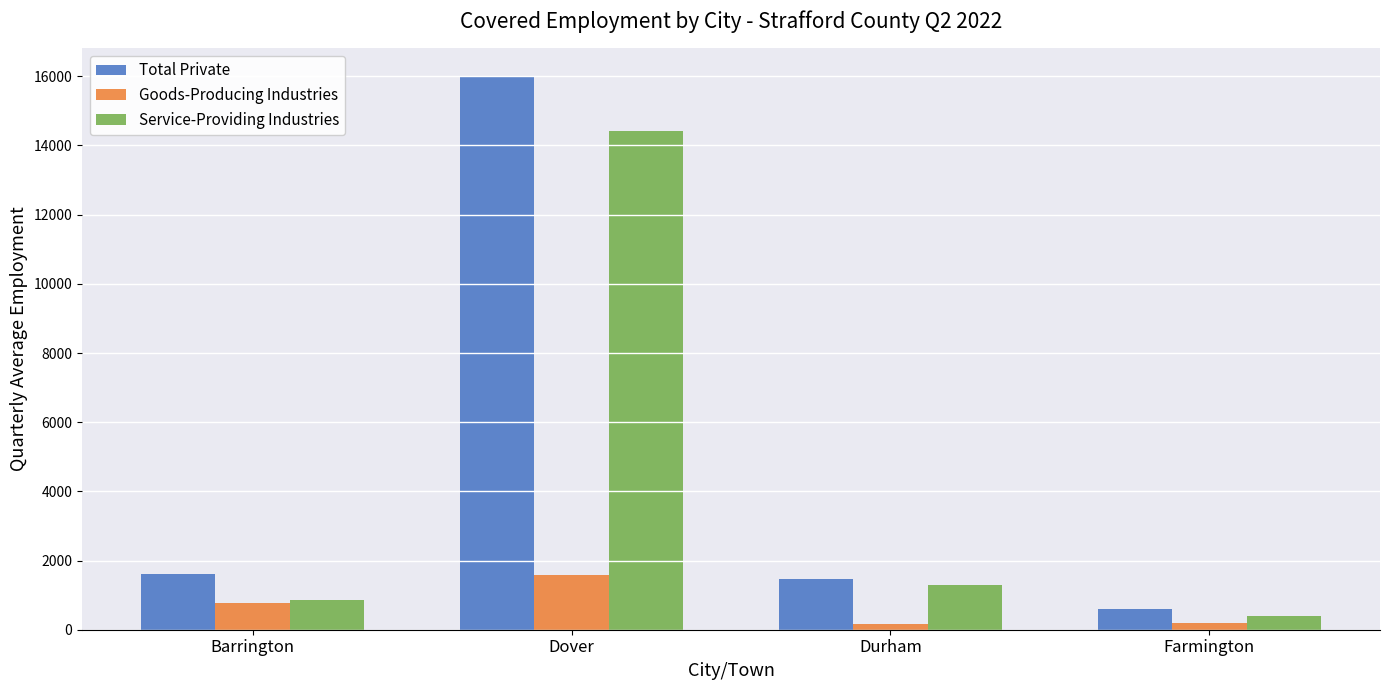

What is the sum of all Service-Providing Industries values?

16960